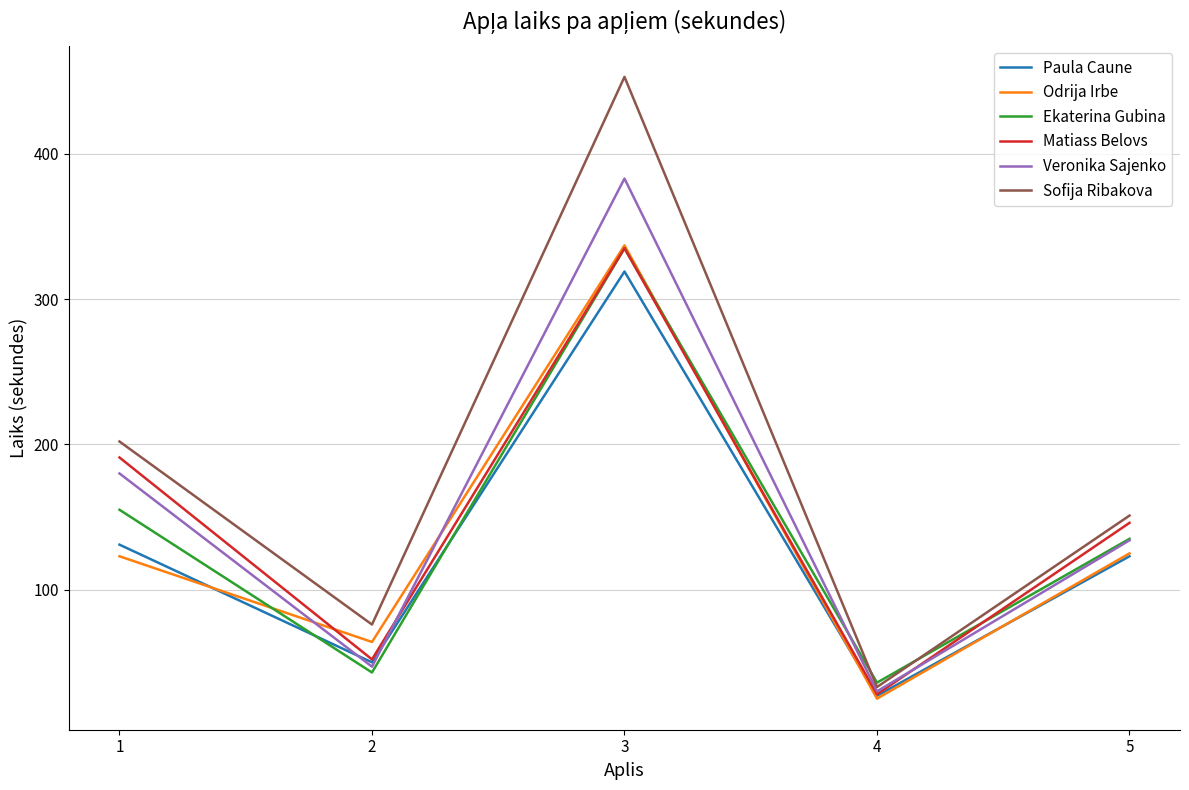

What is the difference between the highest and lowest values at 5?

28